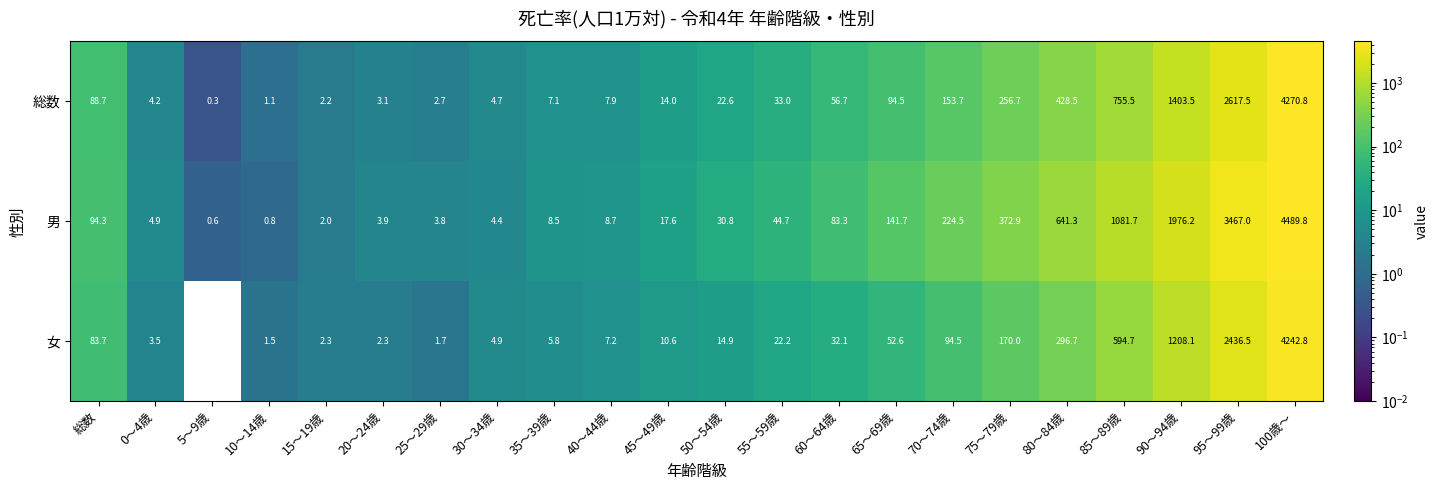

At which category does the chart reach its peak across all series?

100歳～